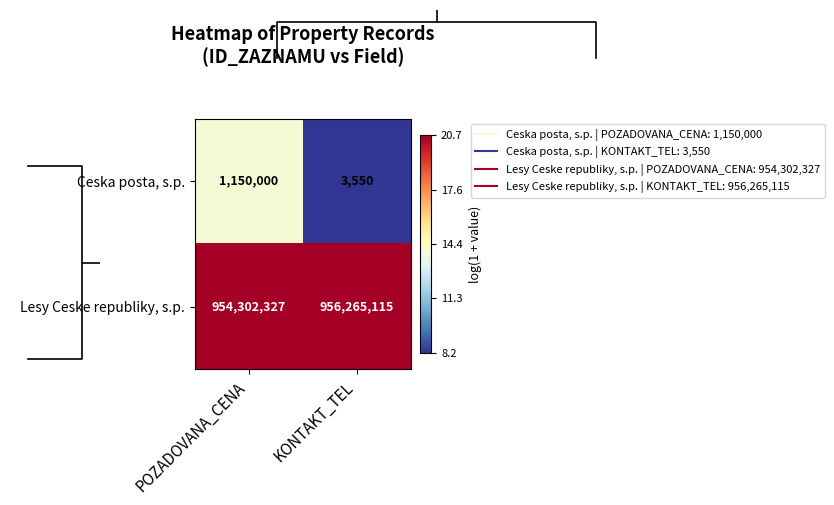

Which series has the largest total across all categories?

Lesy Ceske republiky, s.p.